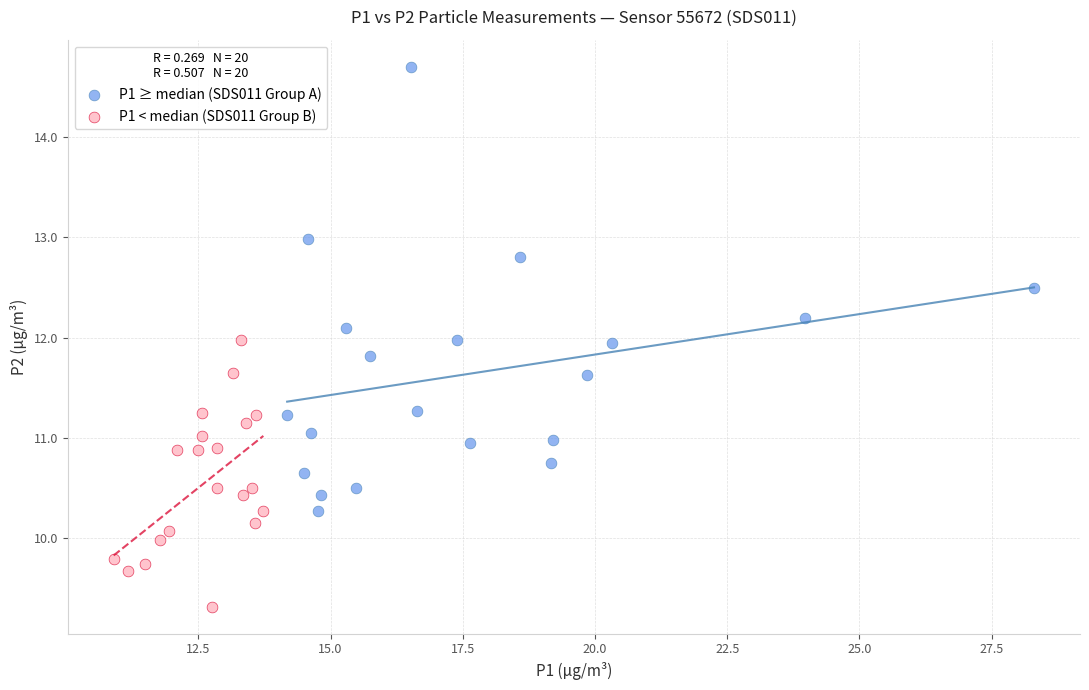

Which series contains the lowest Y value?

P1 < median (SDS011 Group B)